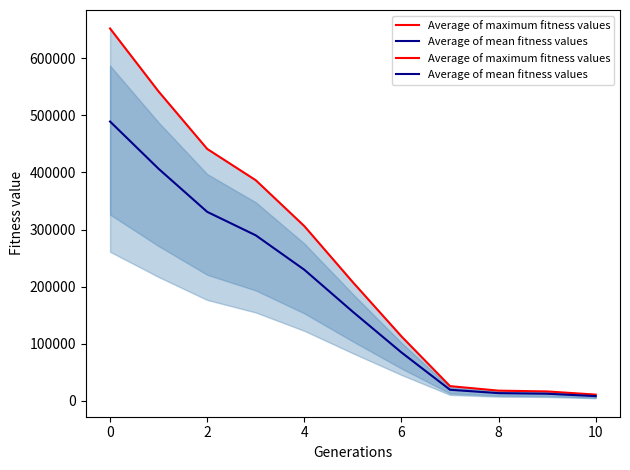

What is the label of the 9th point from the right?

2